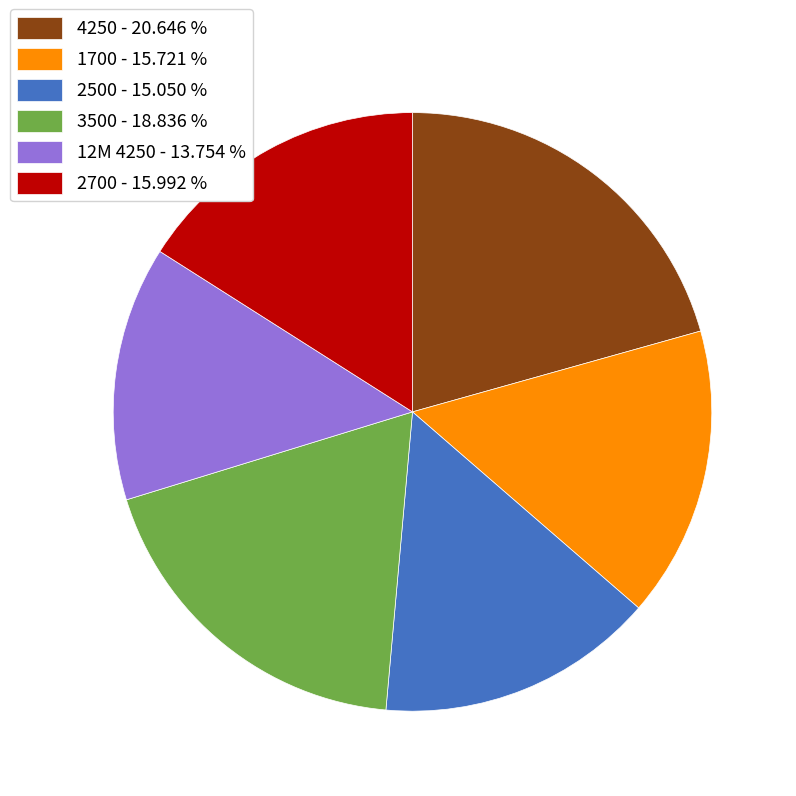

What is the ratio of the value at 1700 - 15.721 % to the value at 4250 - 20.646 %?

0.8